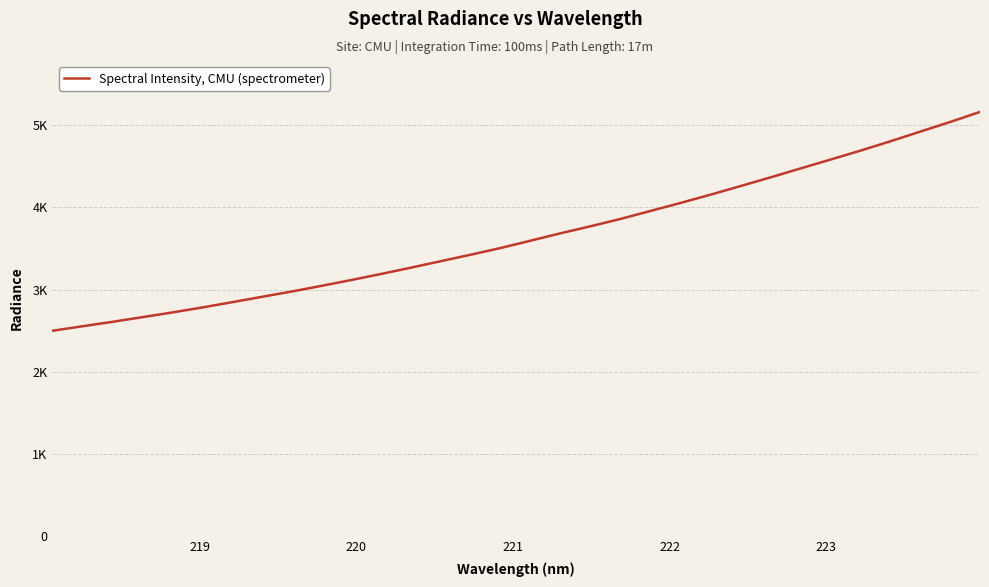

Does the chart display data point markers on the line(s)?

No